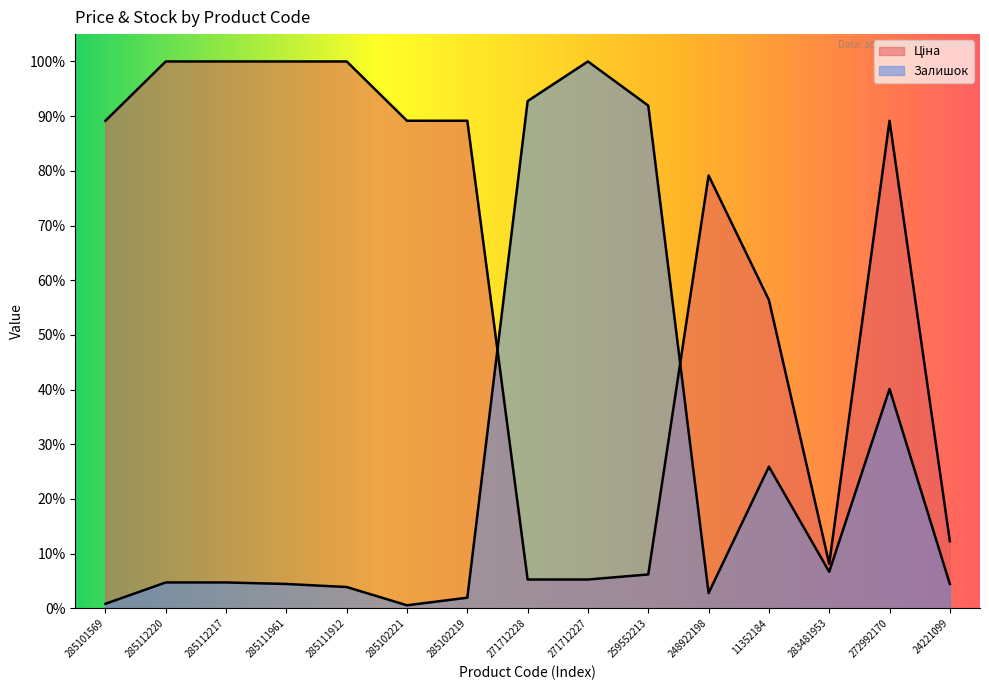

What is the label of the 10th point from the left?

259552213